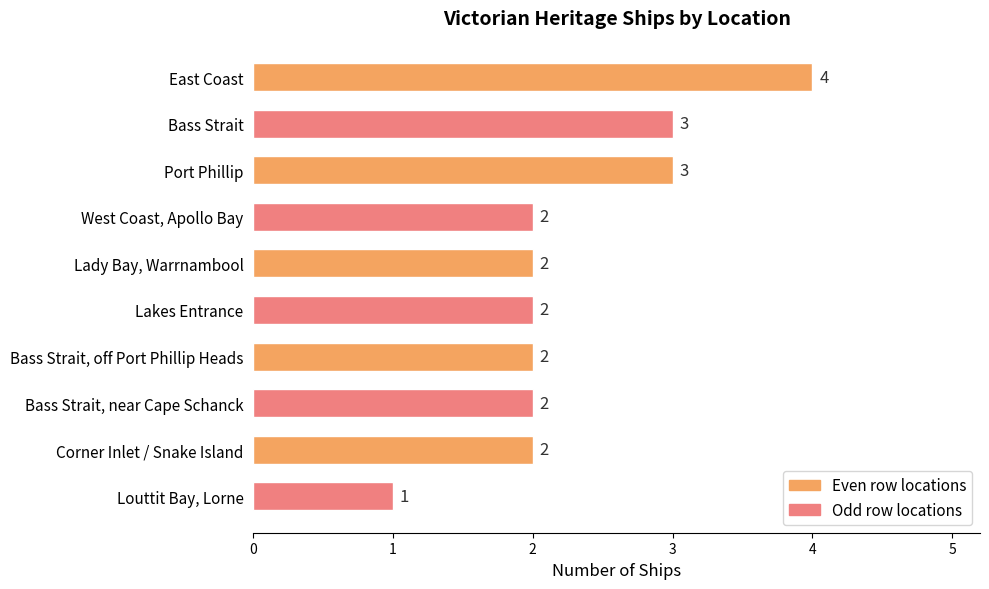

Reading top to bottom, transcribe all the data shown in this chart.

East Coast=4	Bass Strait=3	Port Phillip=3	West Coast, Apollo Bay=2	Lady Bay, Warrnambool=2	Lakes Entrance=2	Bass Strait, off Port Phillip Heads=2	Bass Strait, near Cape Schanck=2	Corner Inlet / Snake Island=2	Louttit Bay, Lorne=1